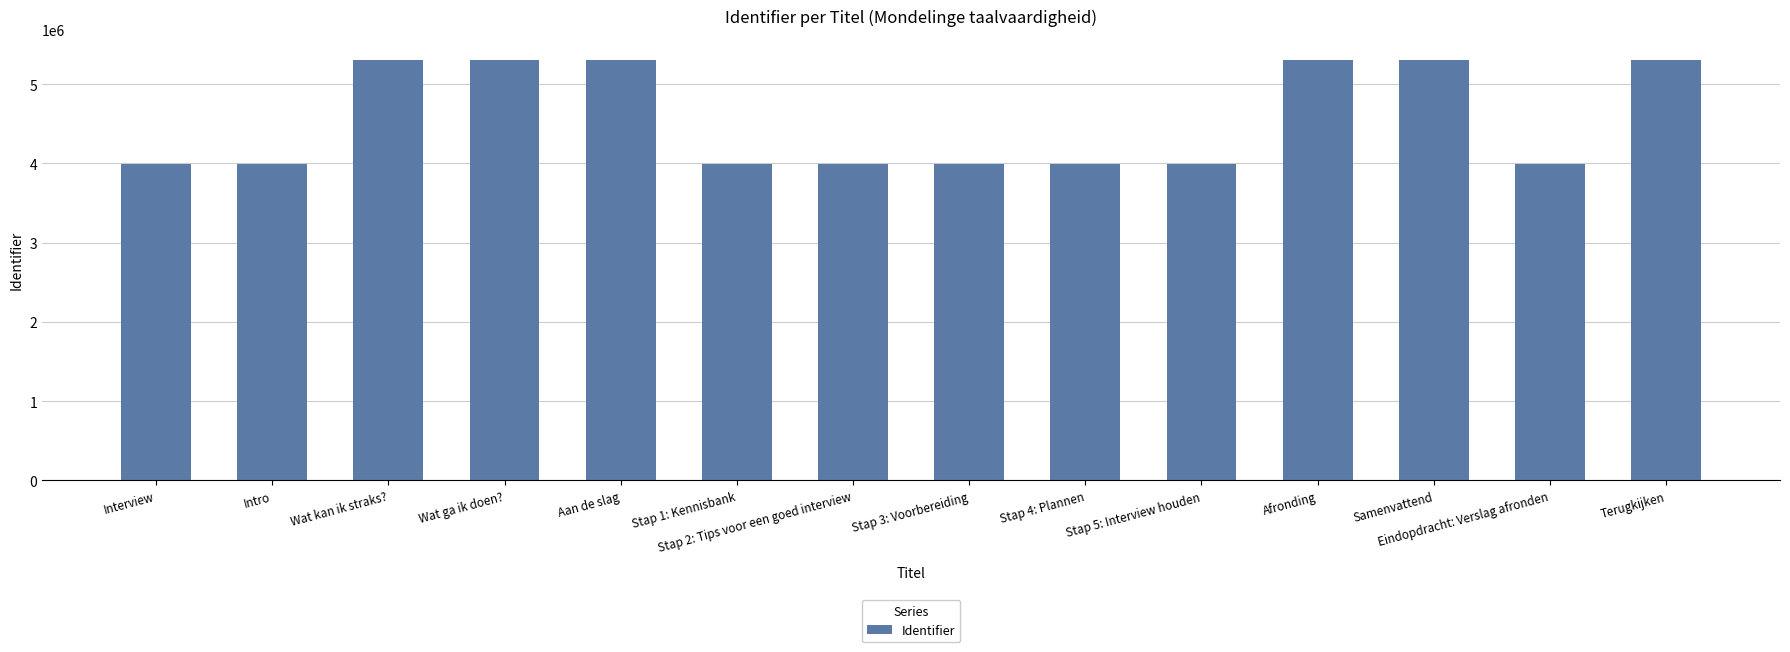

What is the smallest value displayed?

3989842